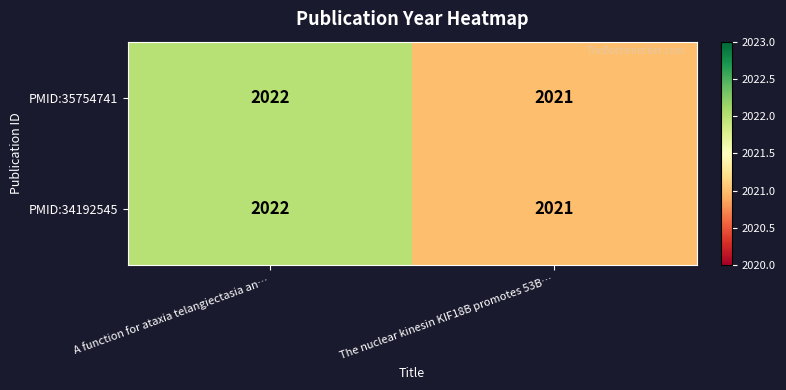

Reading left to right, extract all data points from this chart.

PMID:35754741: A function for ataxia telangiectasia an…=2022	The nuclear kinesin KIF18B promotes 53B…=2021
PMID:34192545: A function for ataxia telangiectasia an…=2022	The nuclear kinesin KIF18B promotes 53B…=2021